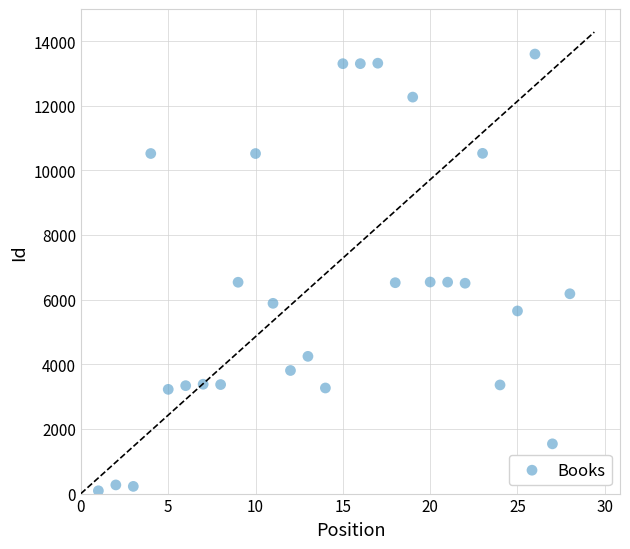

What is the range of X values (max minus min)?

27